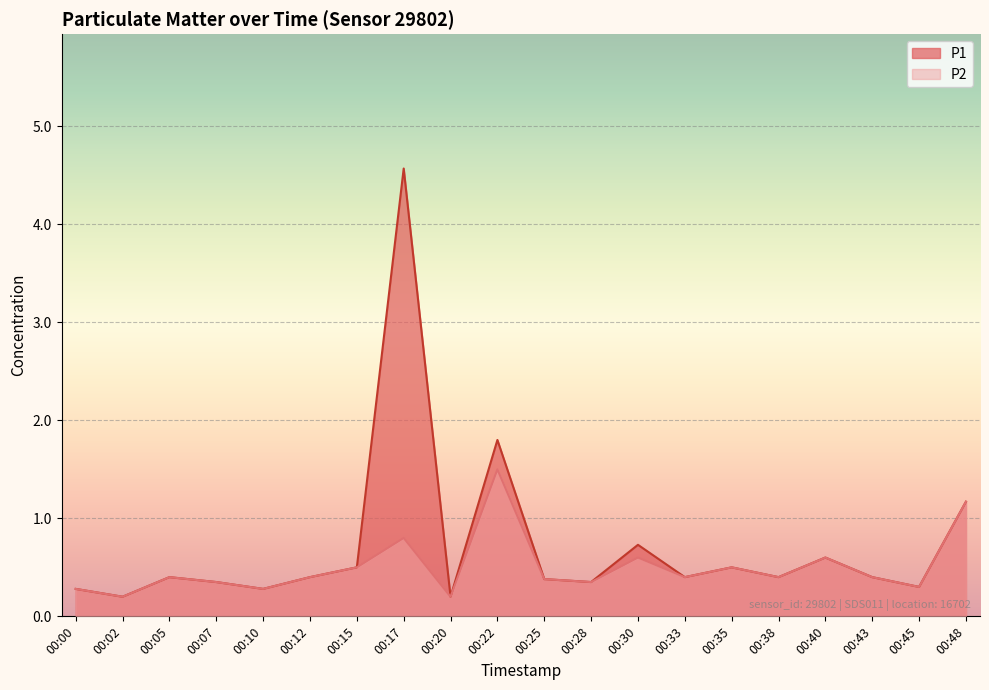

At which label is P2 closest to 0?

00:02